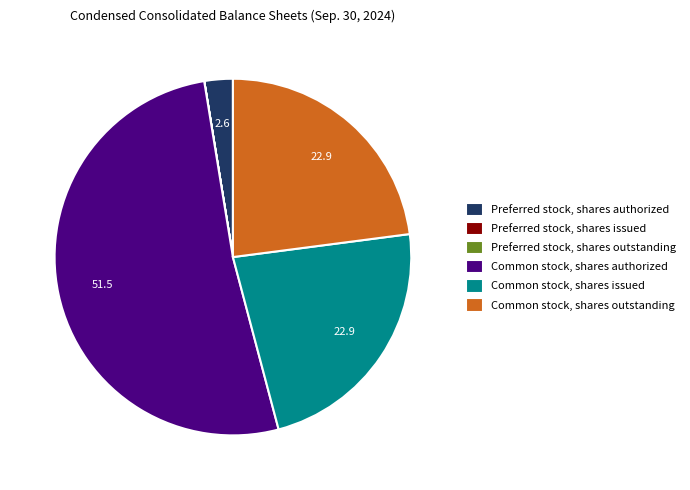

Which category has the biggest portion of the pie?

Common stock, shares authorized